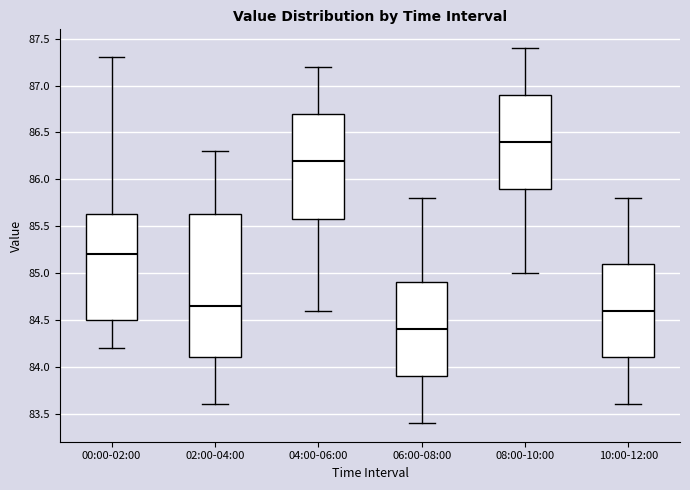

Where is the upper edge of the box for 10:00-12:00 on the y-axis? The values are not printed on the chart, so give them approximately, as read against the axis.

85.10